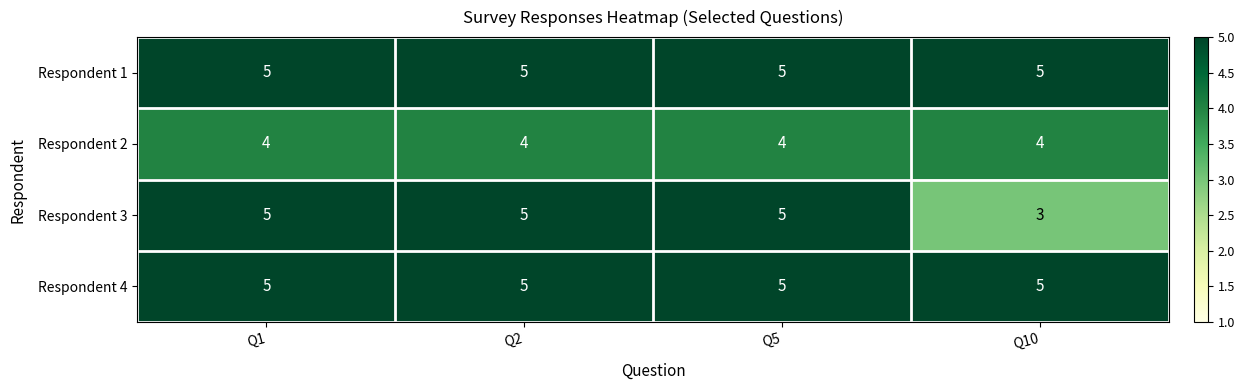

What is the sum of the Respondent 2 values at Q2 and Q1?

8